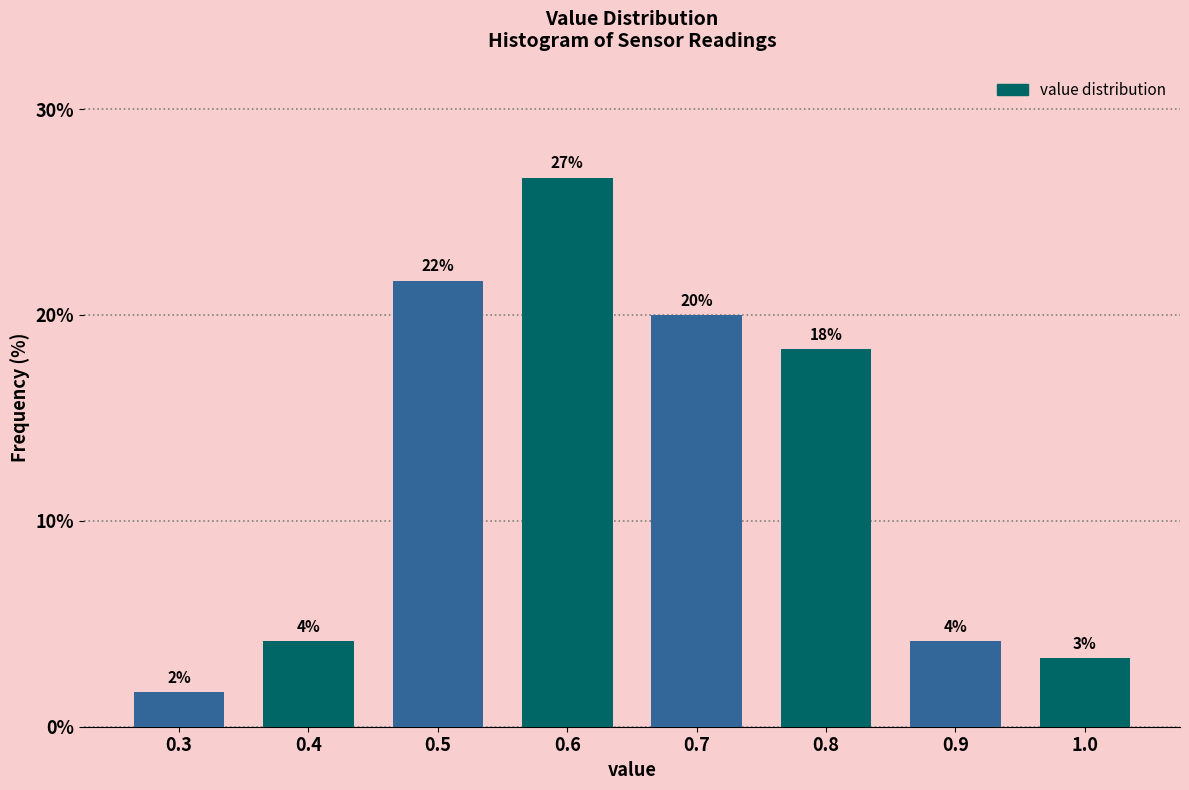

How many bars are there in total?

8